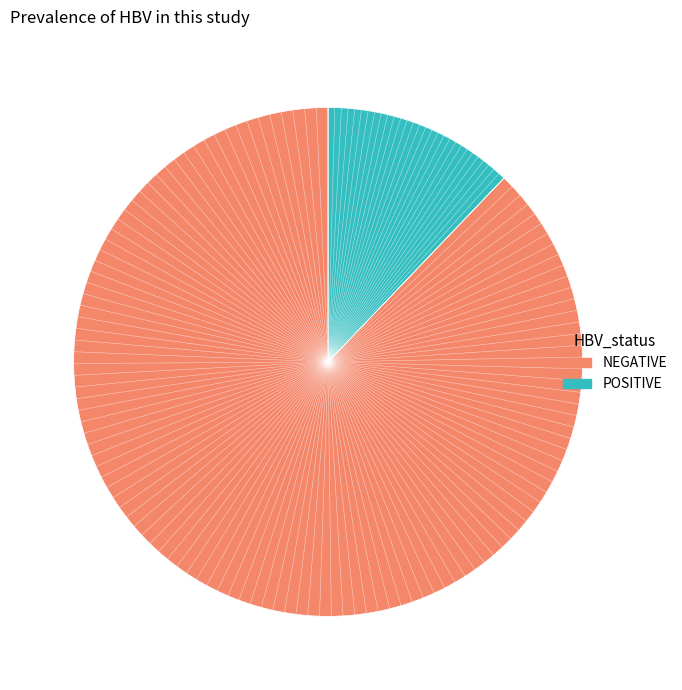

What percentage is NOT represented by 4?

100.0%